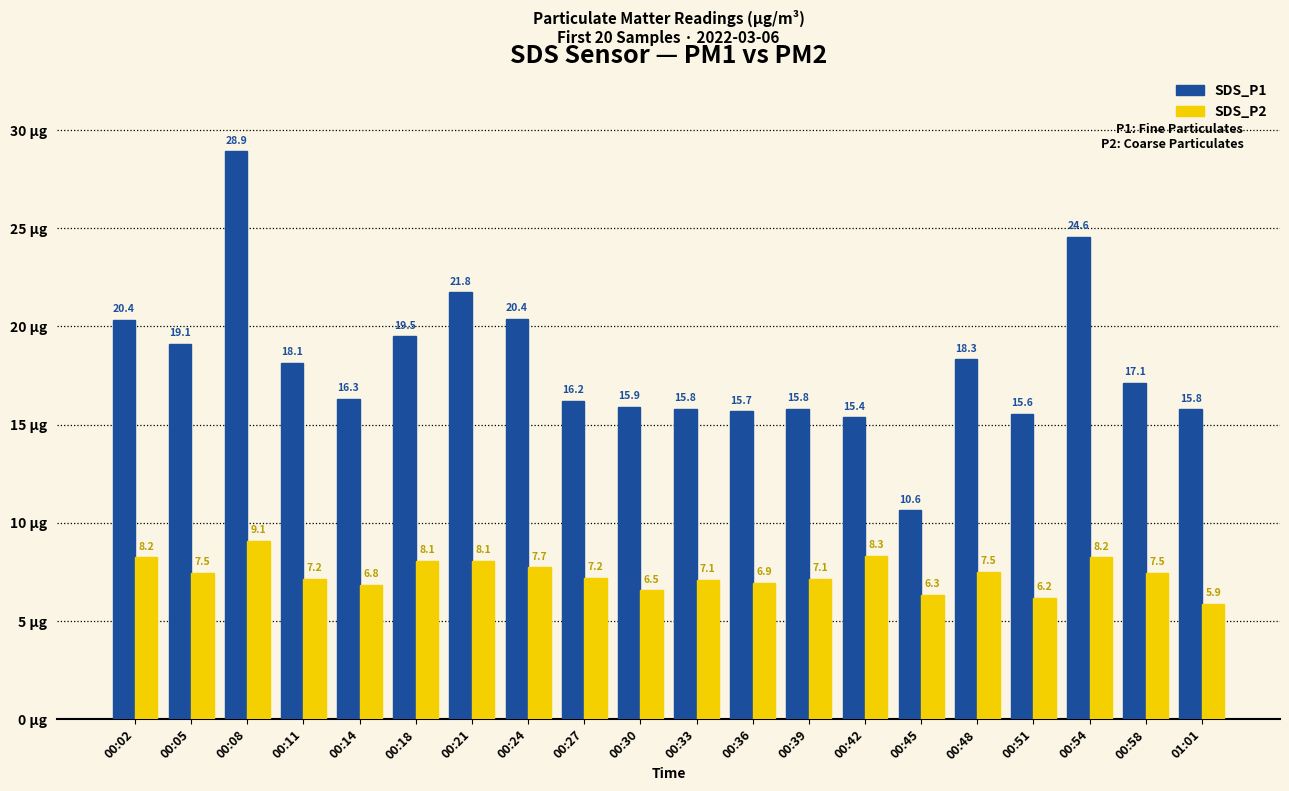

At 00:18, list the series in order from smallest to largest.

SDS_P2, SDS_P1